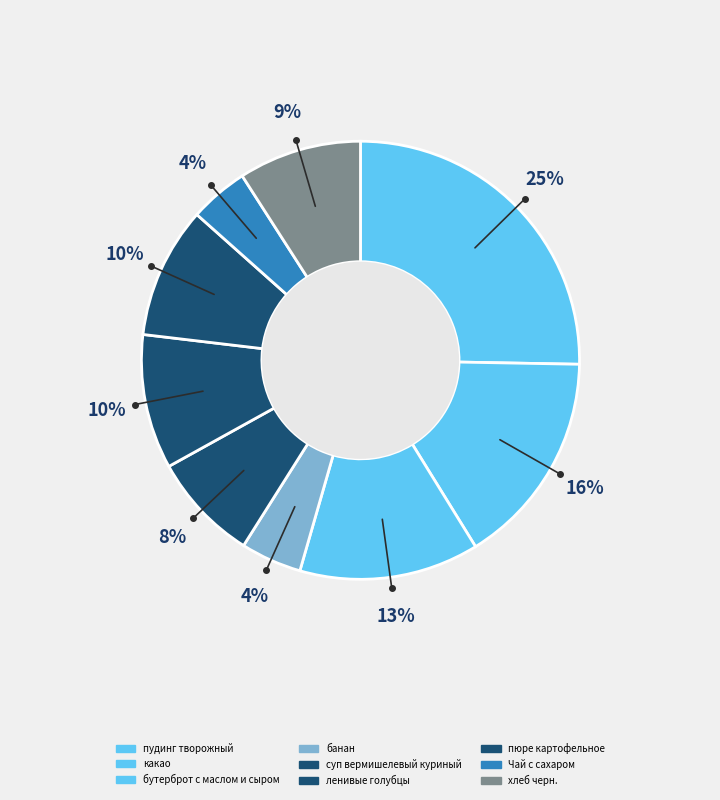

Count the number of slices in the pie.

9